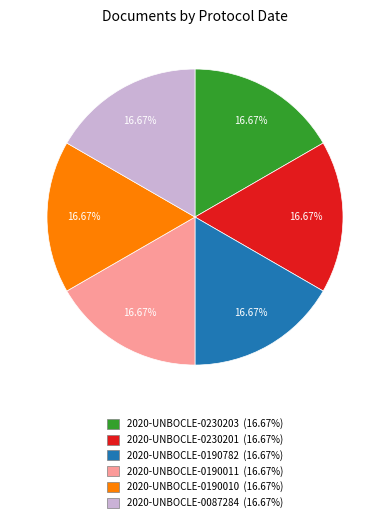

The 2020-UNBOCLE-0190782 slice represents 24% of the pie. True or false?

False